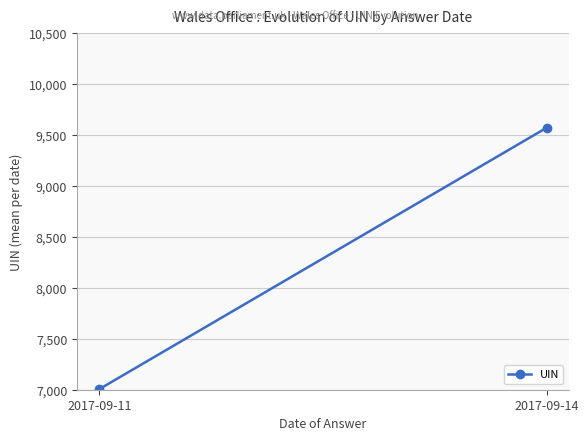

How many categories are shown in the chart?

2